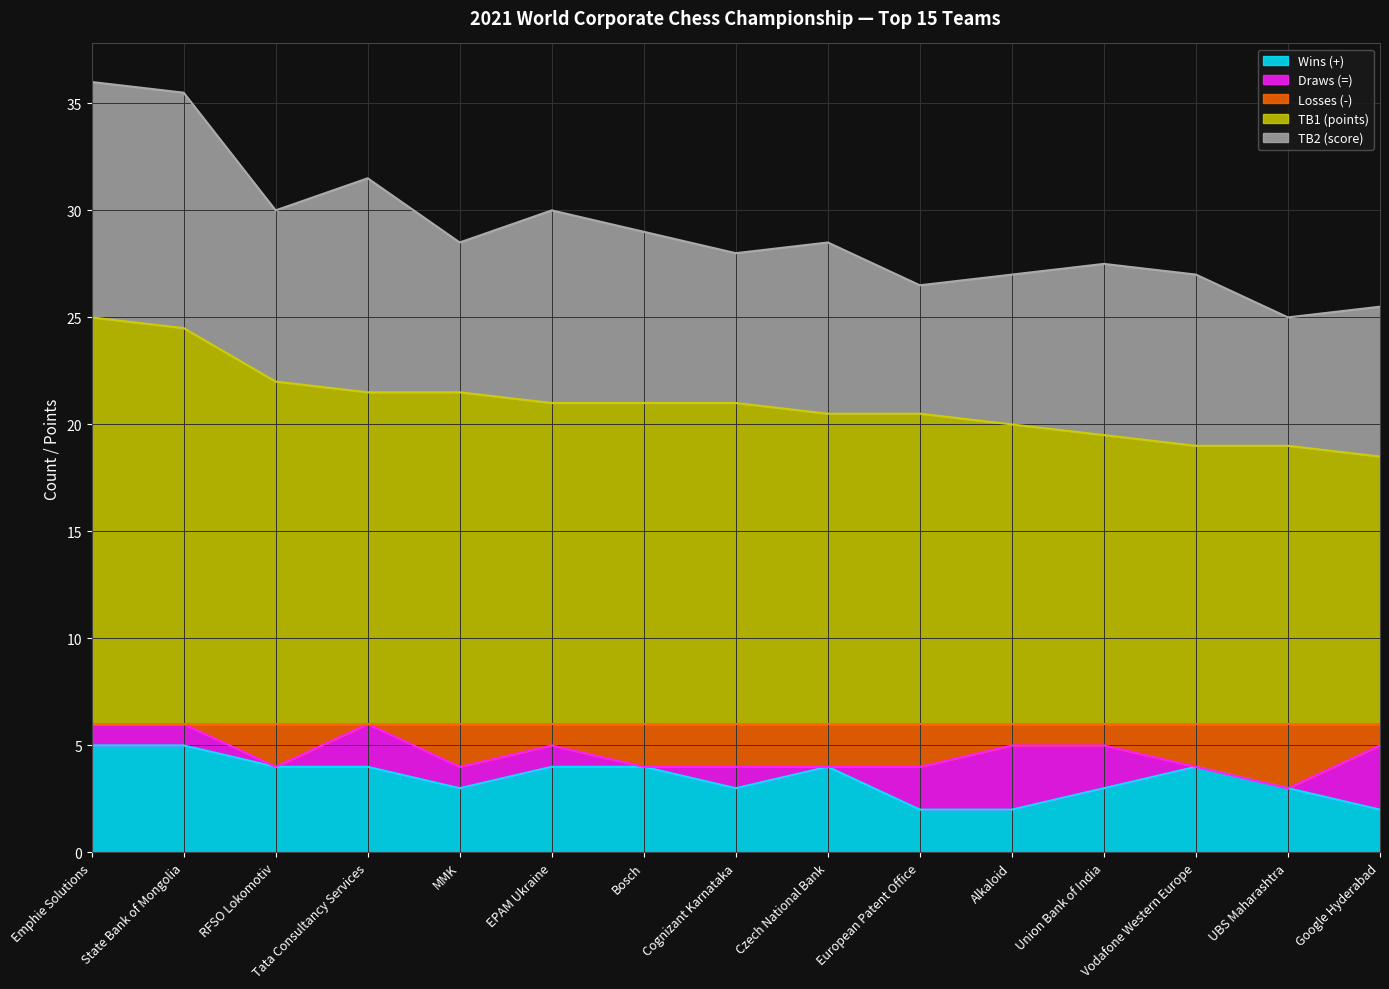

Read the Wins (+) value at European Patent Office.

2.0